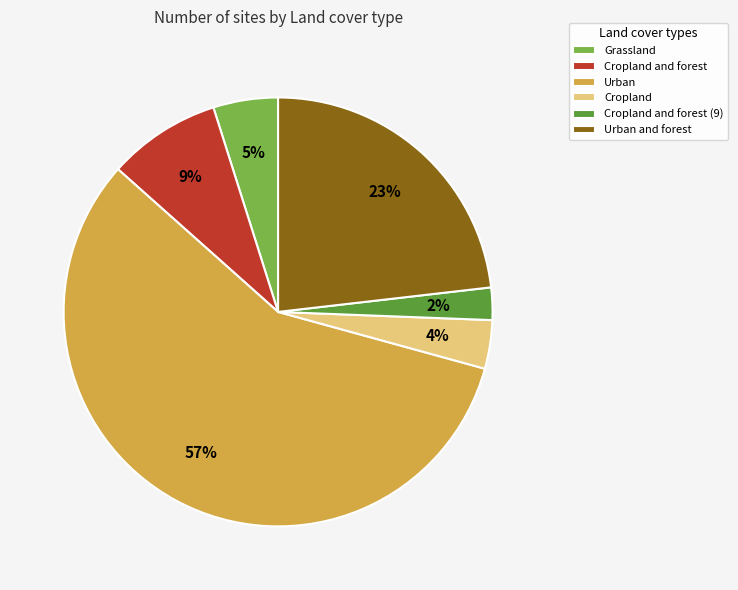

How many segments does this pie chart have?

6